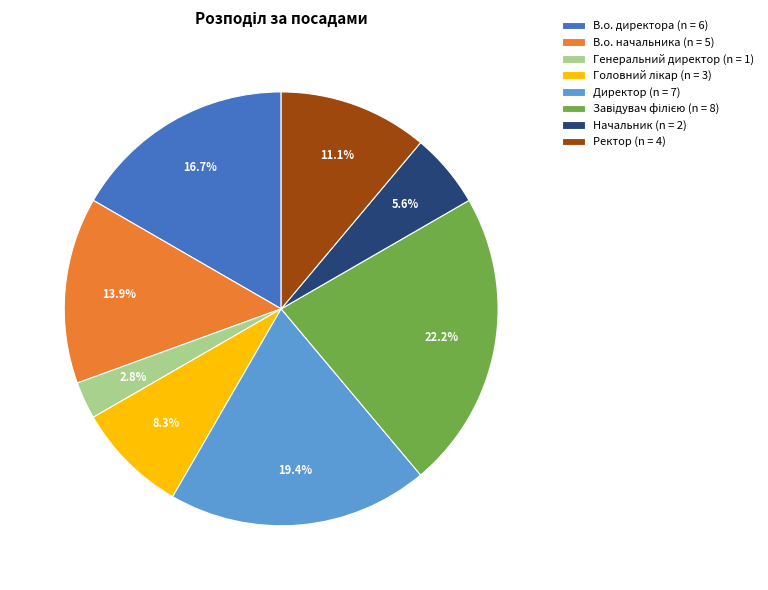

Does В.о. директора represent more than half of the total?

No